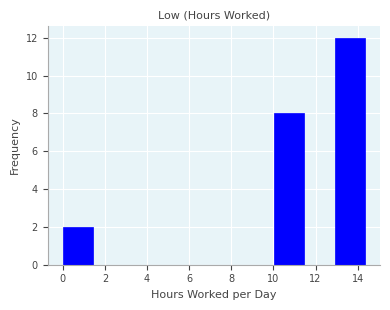

Which range on the x-axis has the tallest bar?

13.0 to 14.4